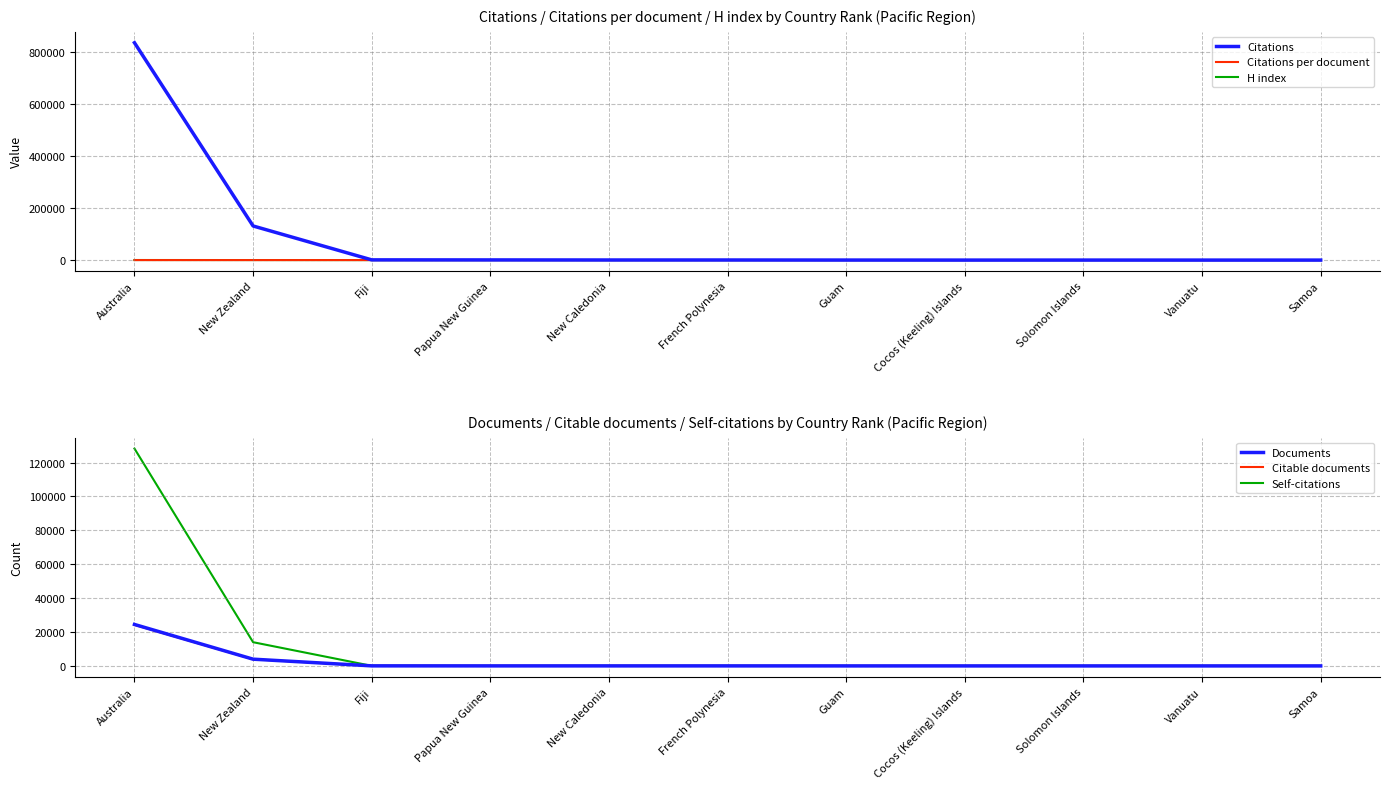

The Self-citations series shows 6.0 at Papua New Guinea. True or false?

True